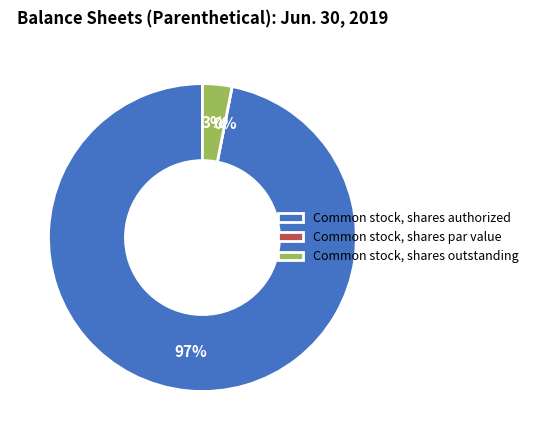

True or false: Common stock, shares outstanding accounts for 13% of the total.

False